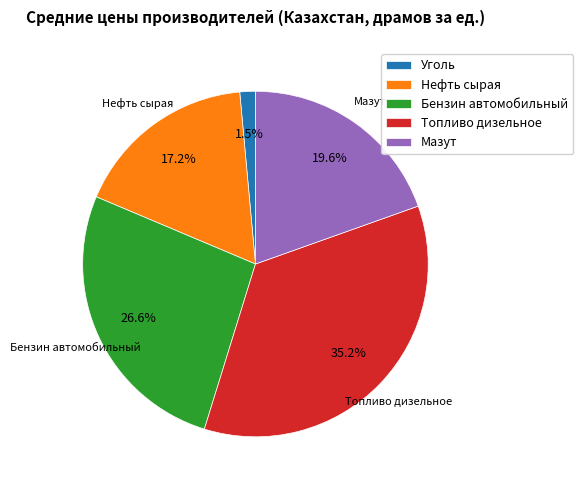

Approximately how many times larger is the value at Топливо дизельное compared to Мазут?

1.8